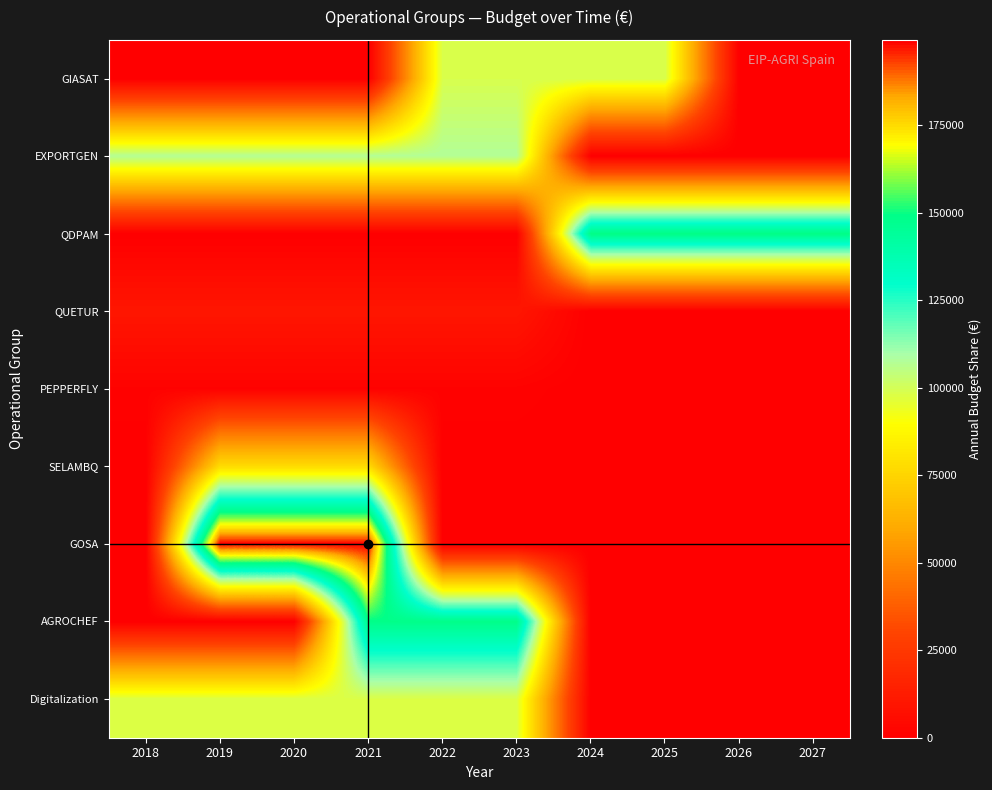

Reading left to right, extract all data points from this chart.

GIASAT: 2018=0.0	2019=0.0	2020=0.0	2021=0.0	2022=98835.0	2023=98835.0	2024=98835.0	2025=98835.0	2026=0.0	2027=0.0
EXPORTGEN: 2018=107469.5	2019=107469.5	2020=107469.5	2021=107469.5	2022=107469.5	2023=107469.5	2024=0.0	2025=0.0	2026=0.0	2027=0.0
QDPAM: 2018=0.0	2019=0.0	2020=0.0	2021=0.0	2022=0.0	2023=0.0	2024=149996.5	2025=149996.5	2026=149996.5	2027=149996.5
QUETUR: 2018=10028.7	2019=10028.7	2020=10028.7	2021=10028.7	2022=10028.7	2023=10028.7	2024=0.0	2025=0.0	2026=0.0	2027=0.0
PEPPERFLY: 2018=1326.7	2019=1326.7	2020=1326.7	2021=1326.7	2022=1326.7	2023=1326.7	2024=0.0	2025=0.0	2026=0.0	2027=0.0
SELAMBQ: 2018=0.0	2019=77396.3	2020=77396.3	2021=77396.3	2022=0.0	2023=0.0	2024=0.0	2025=0.0	2026=0.0	2027=0.0
GOSA: 2018=0.0	2019=199298.7	2020=199298.7	2021=199298.7	2022=0.0	2023=0.0	2024=0.0	2025=0.0	2026=0.0	2027=0.0
AGROCHEF: 2018=0.0	2019=0.0	2020=0.0	2021=148813.3	2022=148813.3	2023=148813.3	2024=0.0	2025=0.0	2026=0.0	2027=0.0
Digitalization: 2018=98024.3	2019=98024.3	2020=98024.3	2021=98024.3	2022=98024.3	2023=98024.3	2024=0.0	2025=0.0	2026=0.0	2027=0.0